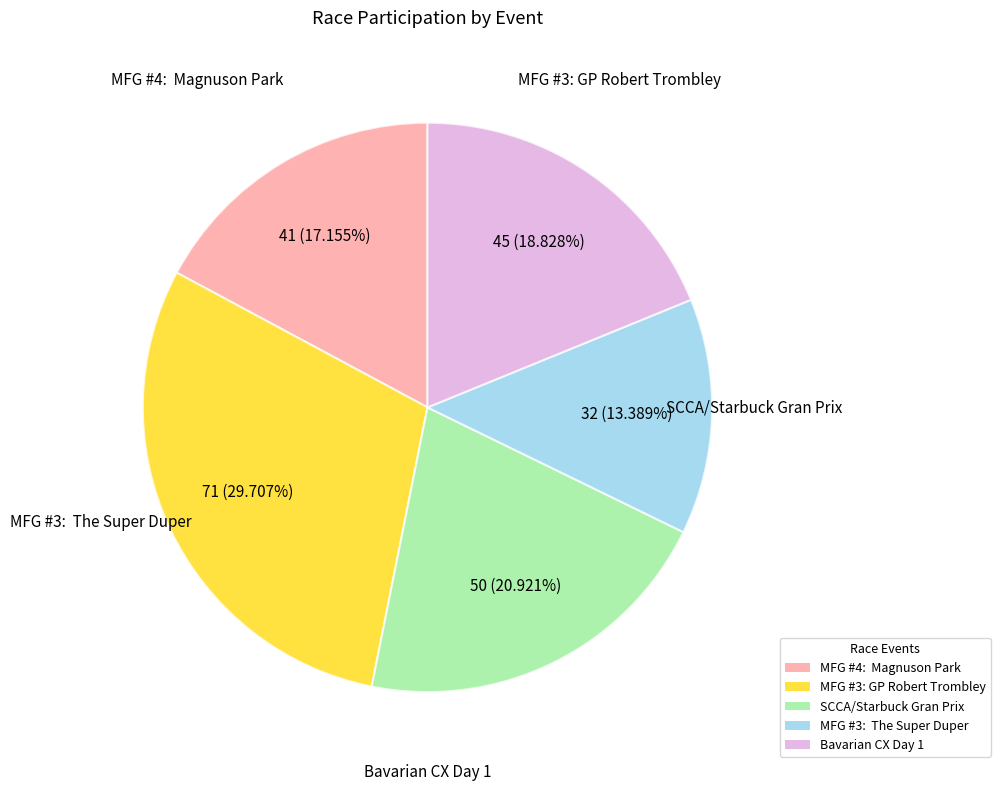

Does any single category account for the majority?

No